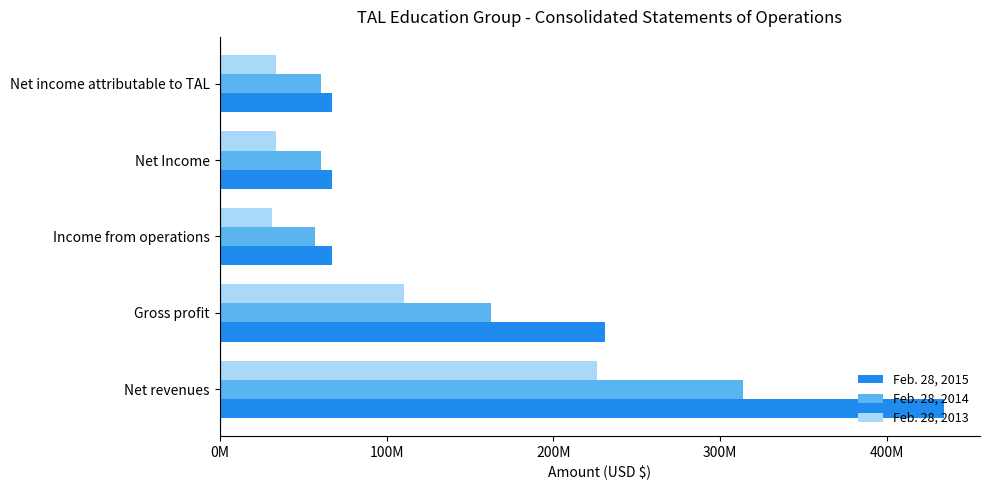

Which series has the largest total across all categories?

Feb. 28, 2015